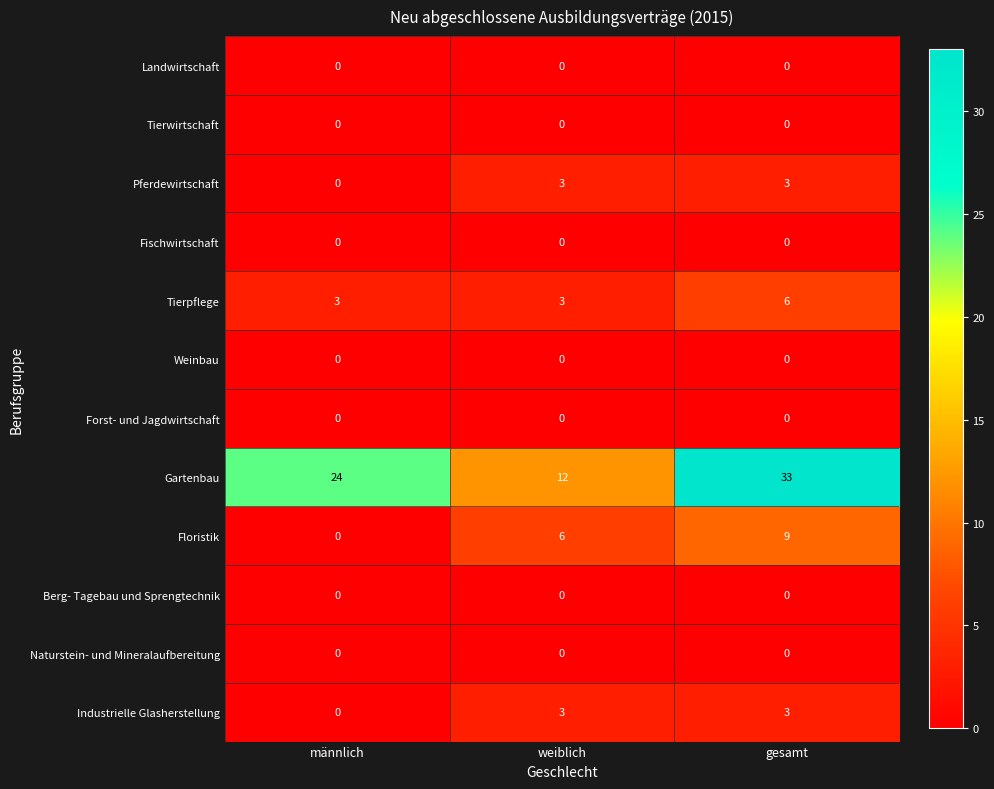

The Industrielle Glasherstellung series shows 0 at männlich. True or false?

True